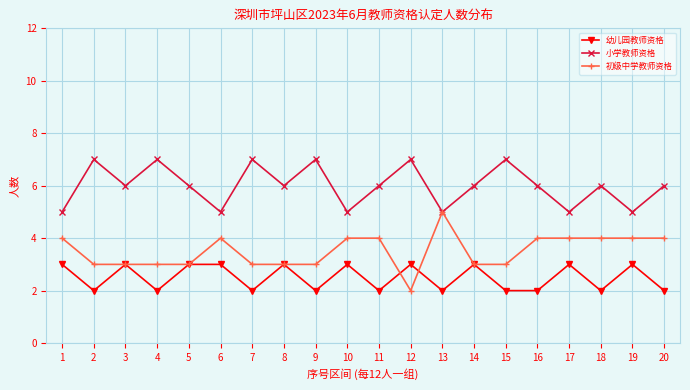

Which series has the widest spread of values?

初级中学教师资格